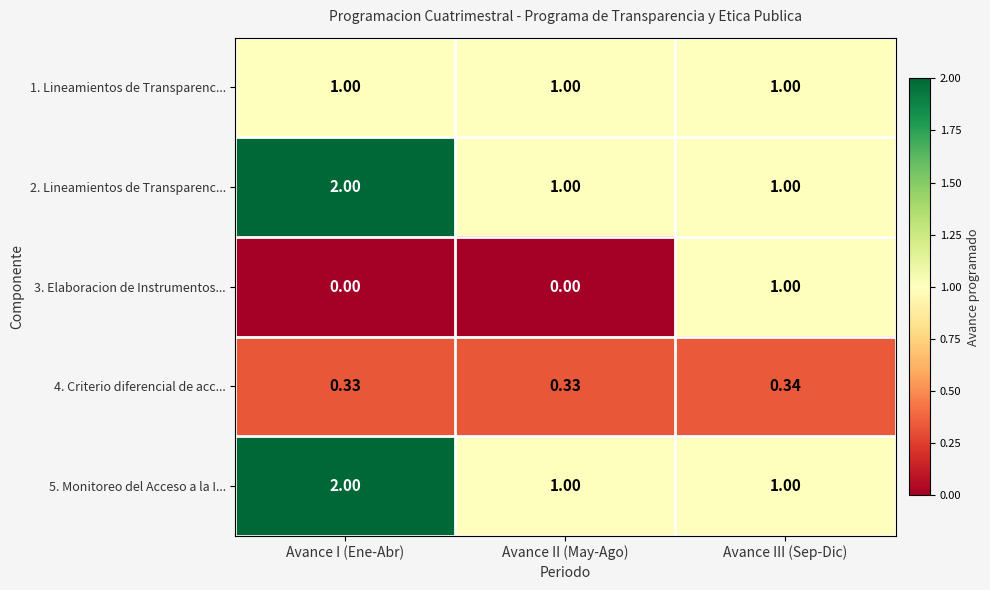

At which category is the sum across all series the highest?

Avance I (Ene-Abr)